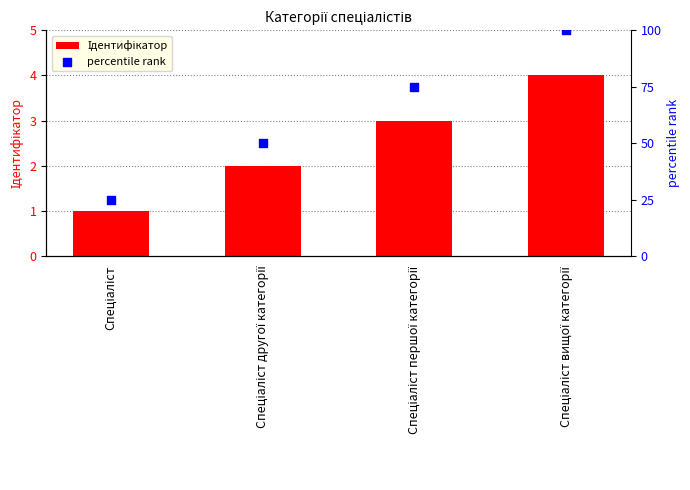

Which series has the largest Y range (max minus min)?

percentile rank